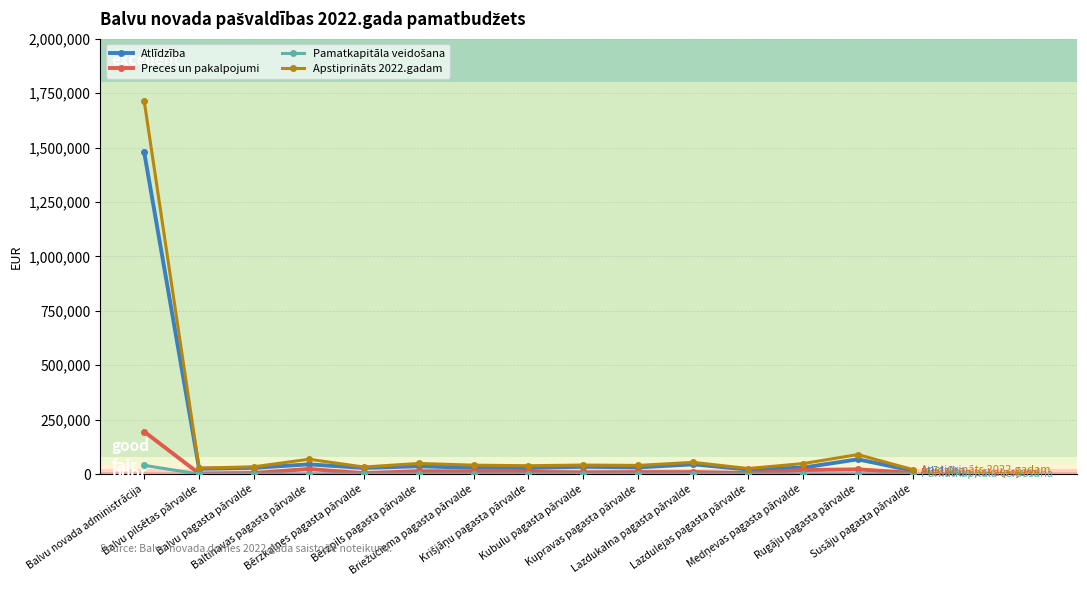

How many lines are shown in the chart?

4